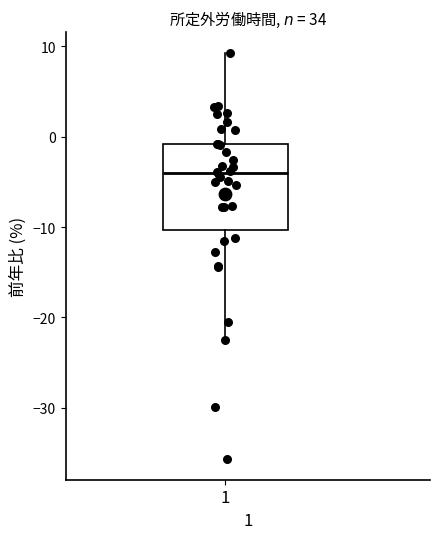

Transcribe this box plot: give where the median line is, the range the box spans, and where the two whiskers end, as read against the y-axis. The values are not printed on the chart, so give them approximately, as read against the axis.

median -4, box -10 to -1, whiskers -22 to 9